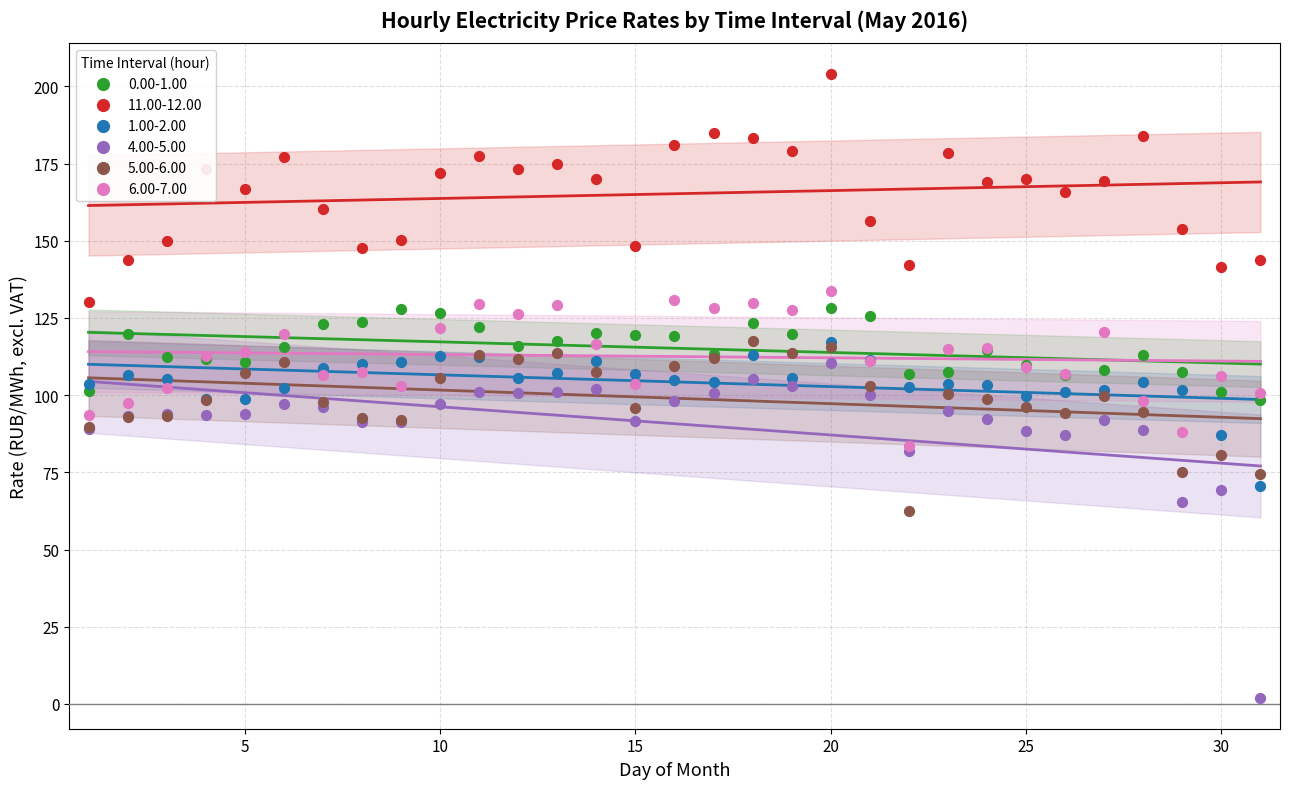

Is the value of 4.00-5.00 at 2 greater than the value of 5.00-6.00 at 2?

Yes